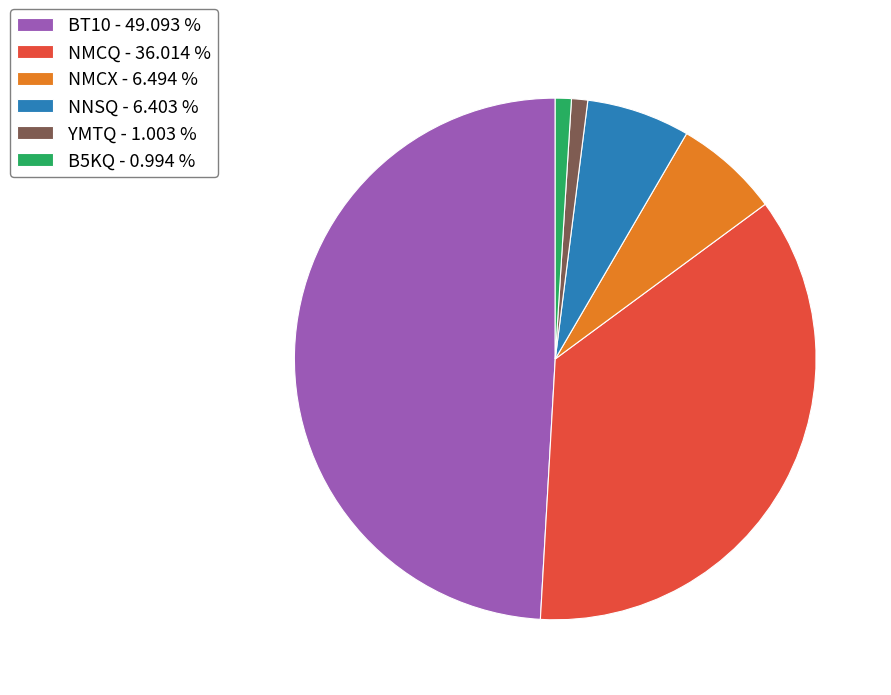

Is there any slice that represents more than half of the pie?

No